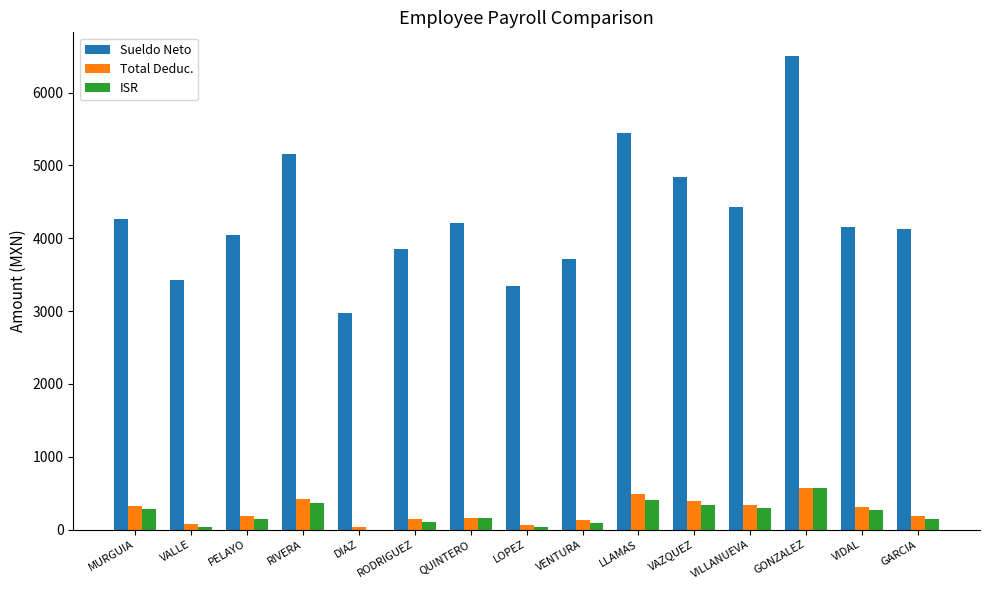

Is the value of ISR at QUINTERO greater than the value of Sueldo Neto at LOPEZ?

No